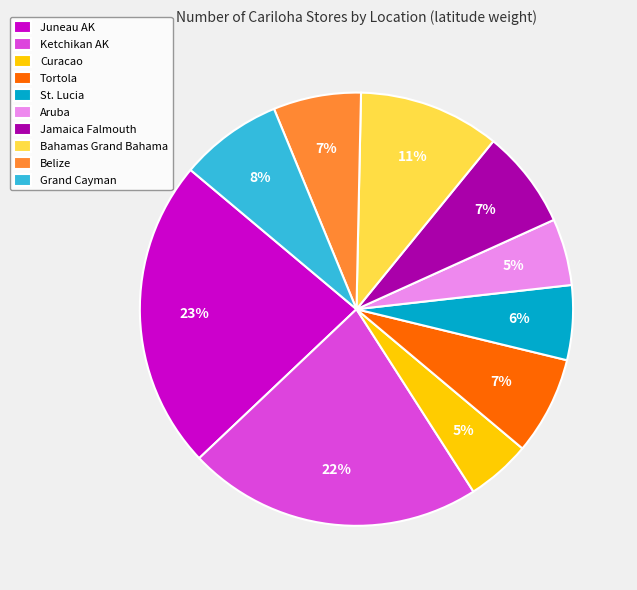

To the nearest percent, what percentage of the pie is Bahamas Grand Bahama?

11%